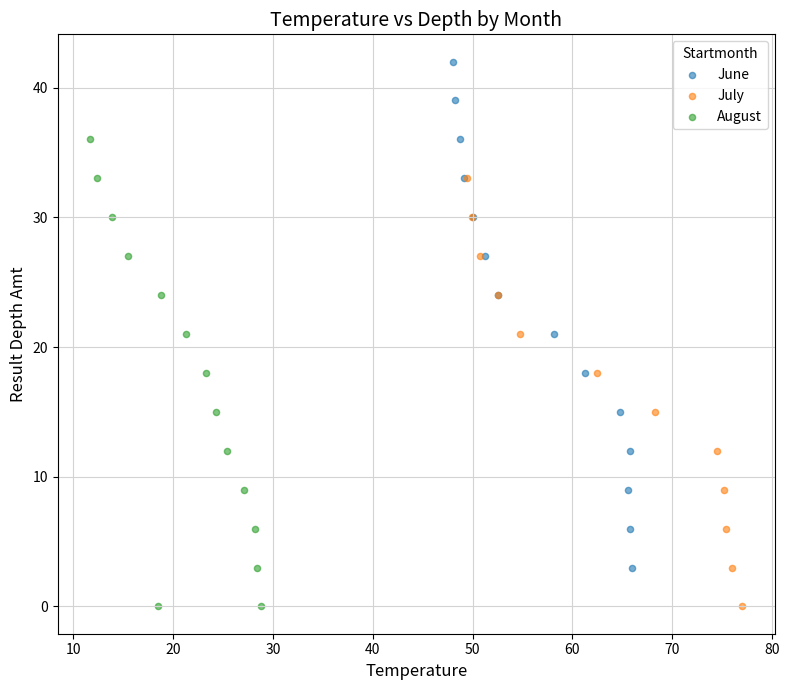

Which series has the widest spread of Y values?

June